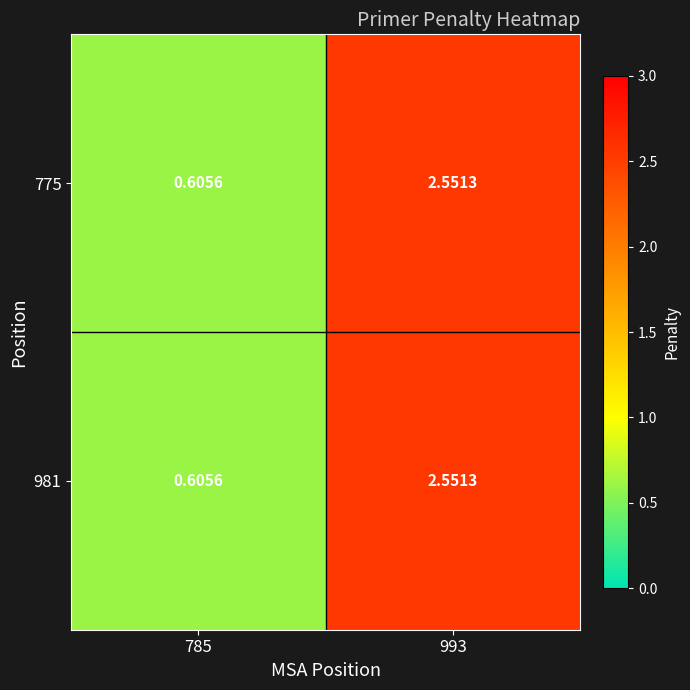

Is the value of 775 at 993 greater than the value of 981 at 785?

Yes